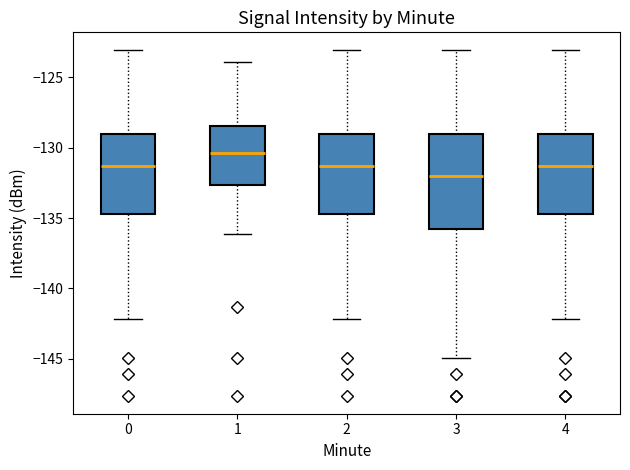

Reading left to right, read every box against the y-axis: the position of its median line, the range the box covers, and the ends of its whiskers. The values are not printed on the chart, so give them approximately, as read against the axis.

0: median -131.5, box -134.5 to -129.0, whiskers -142.0 to -123.0
1: median -130.5, box -132.5 to -128.5, whiskers -136.0 to -124.0
2: median -131.5, box -134.5 to -129.0, whiskers -142.0 to -123.0
3: median -132.0, box -136.0 to -129.0, whiskers -145.0 to -123.0
4: median -131.5, box -134.5 to -129.0, whiskers -142.0 to -123.0